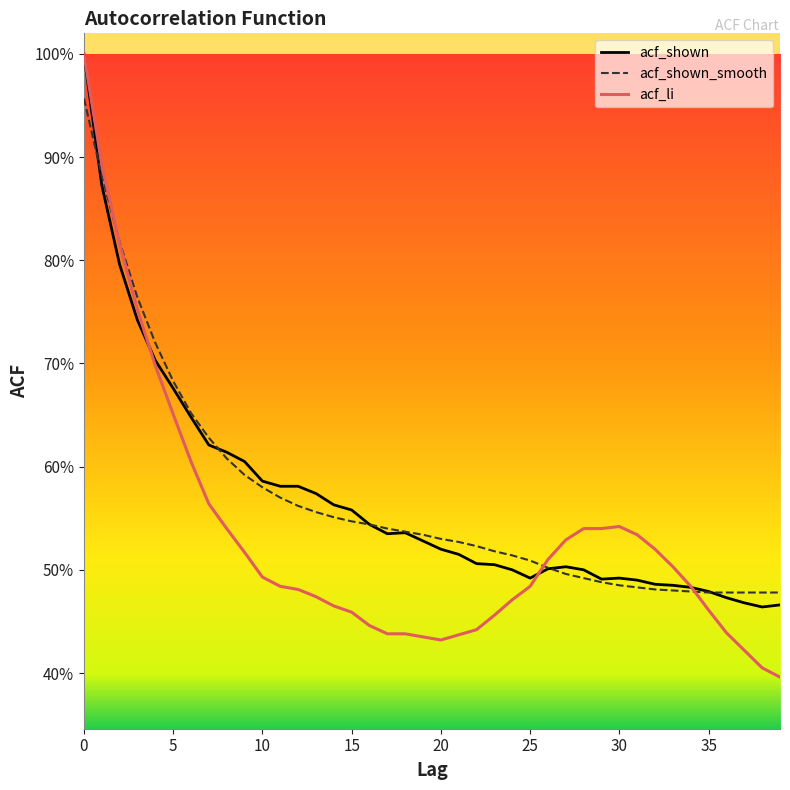

True or false: acf_li and acf_shown_smooth cross at least once.

True